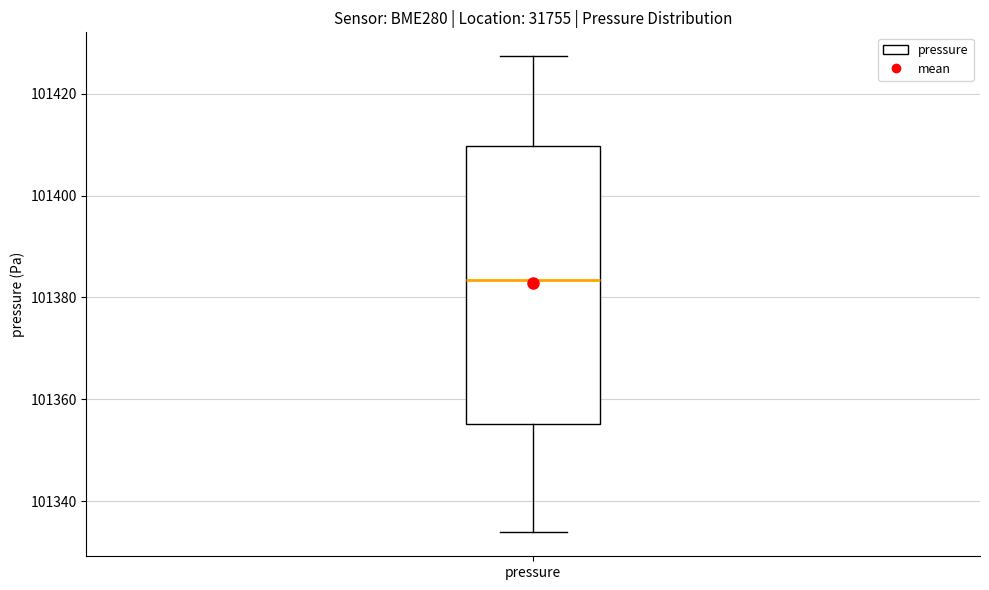

Where does the upper whisker of the box for pressure end on the y-axis? The values are not printed on the chart, so give them approximately, as read against the axis.

101428